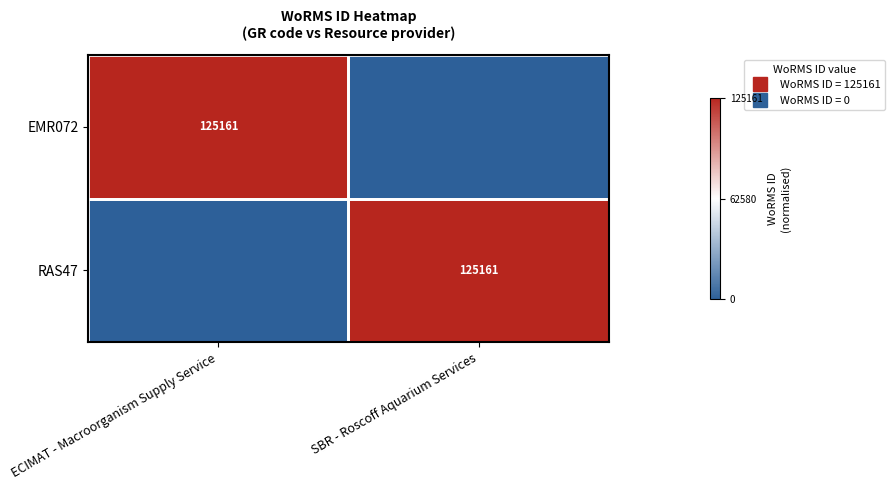

How many series are shown in this chart?

2